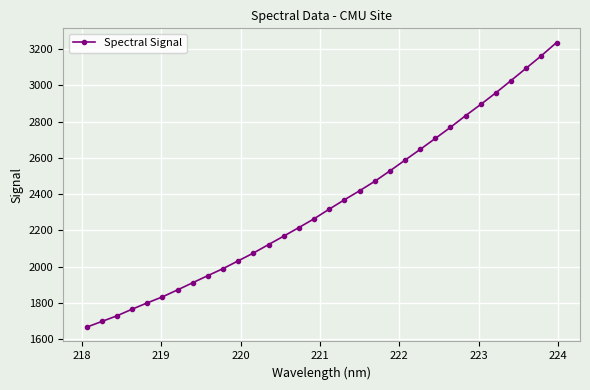

What is the value of the 20th point from the left?

2470.7